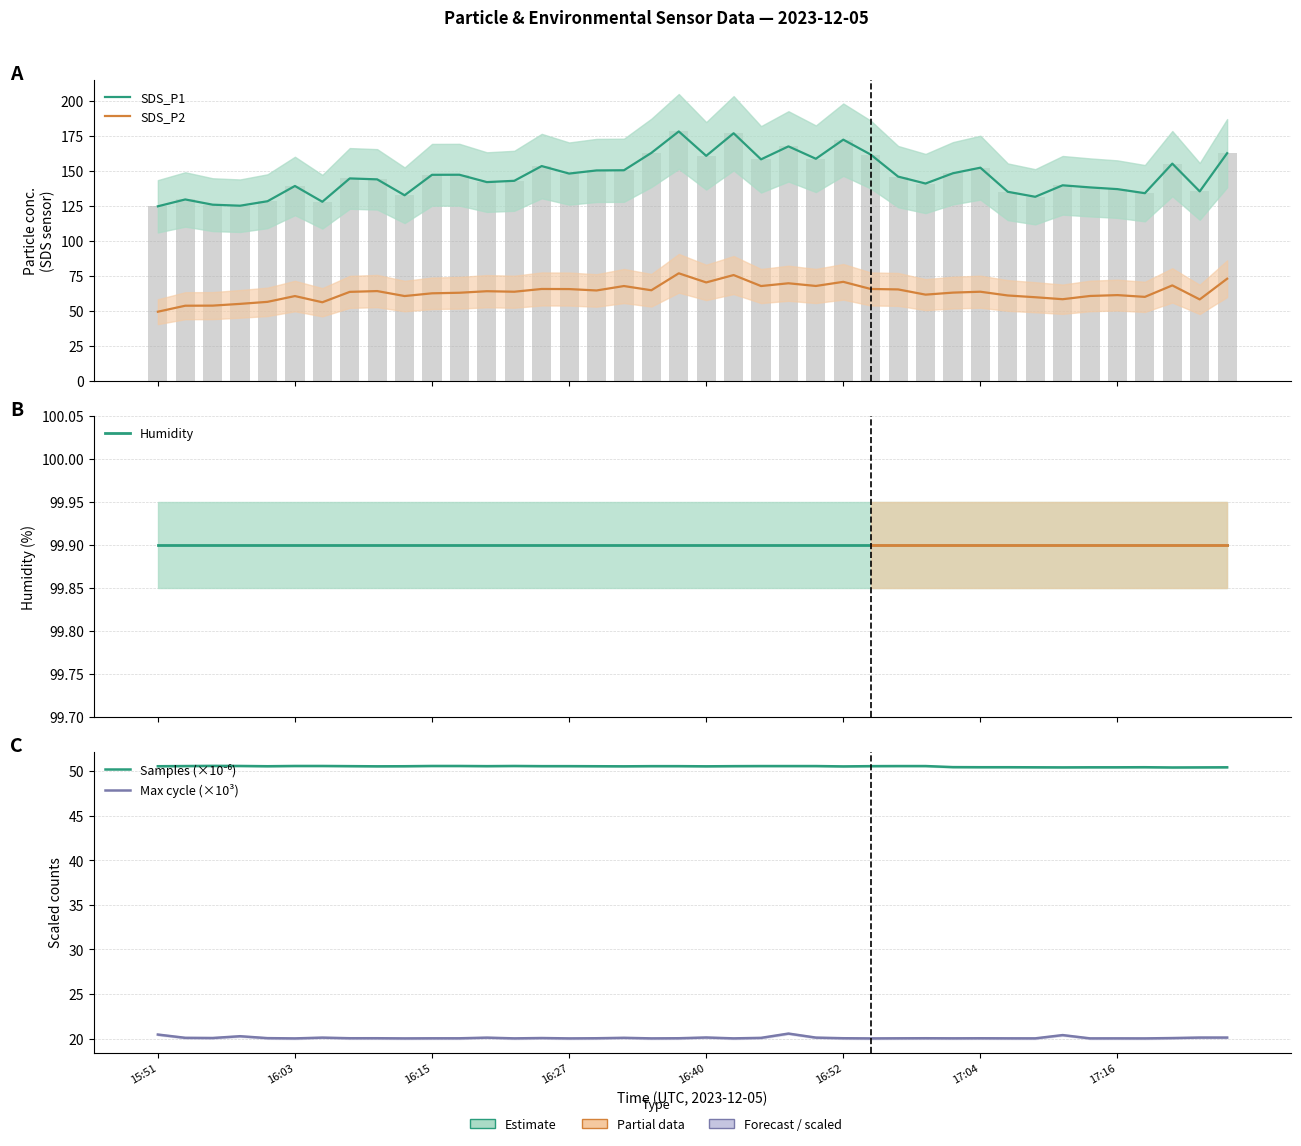

At how many categories does at least one series exceed 57?

40